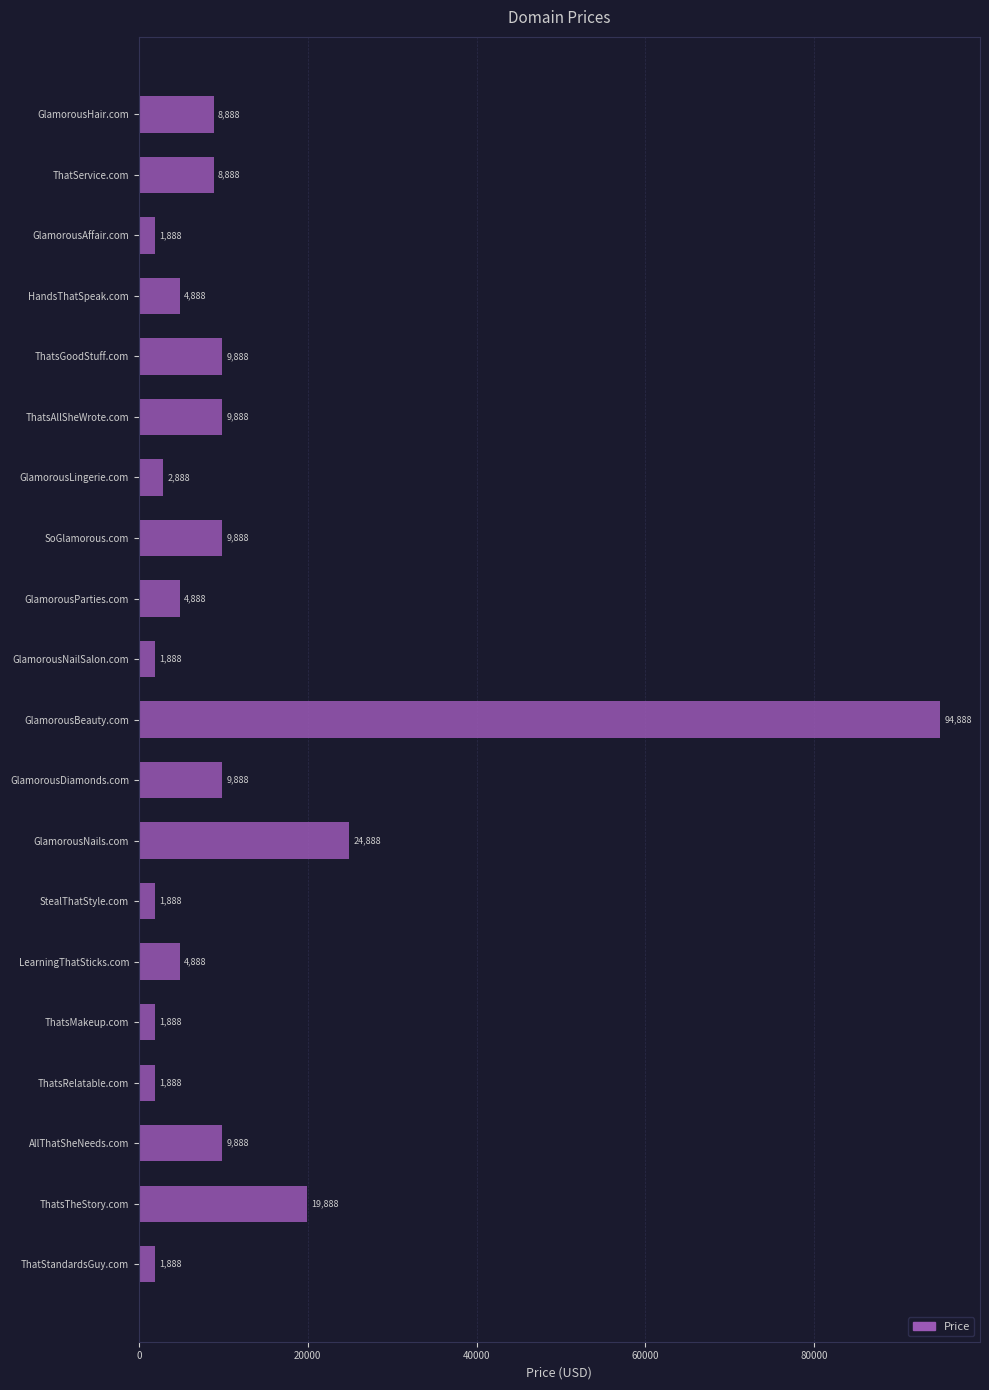

What is the difference between the maximum and minimum values?

93000